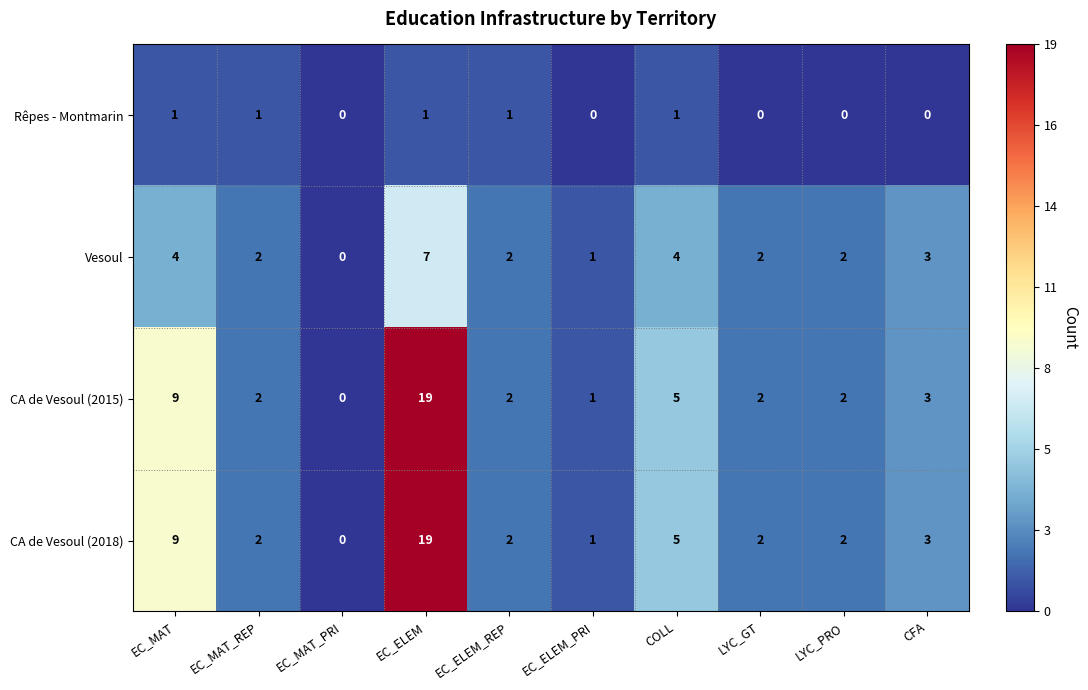

What is the total value across all series at EC_ELEM_PRI?

3